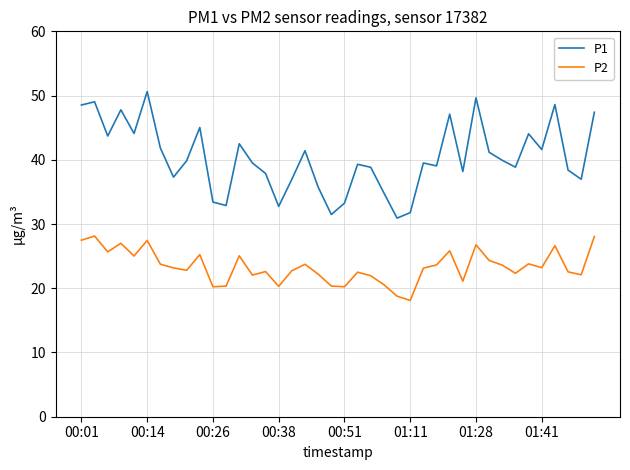

What is the minimum value for P2?

18.1